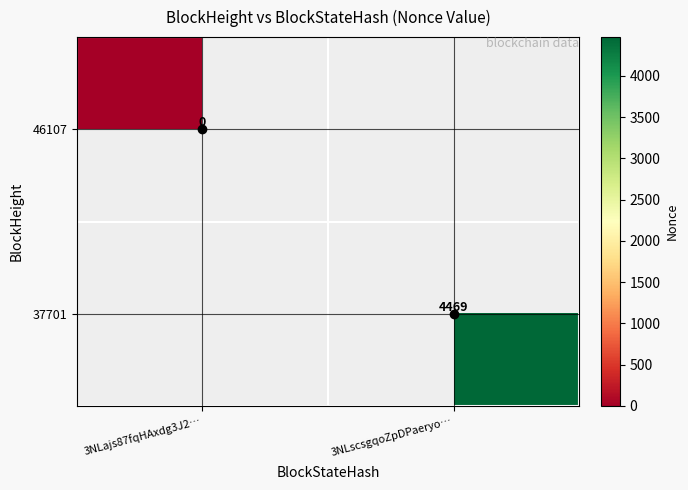

Rank the series by their maximum value, from lowest to highest.

46107, 37701